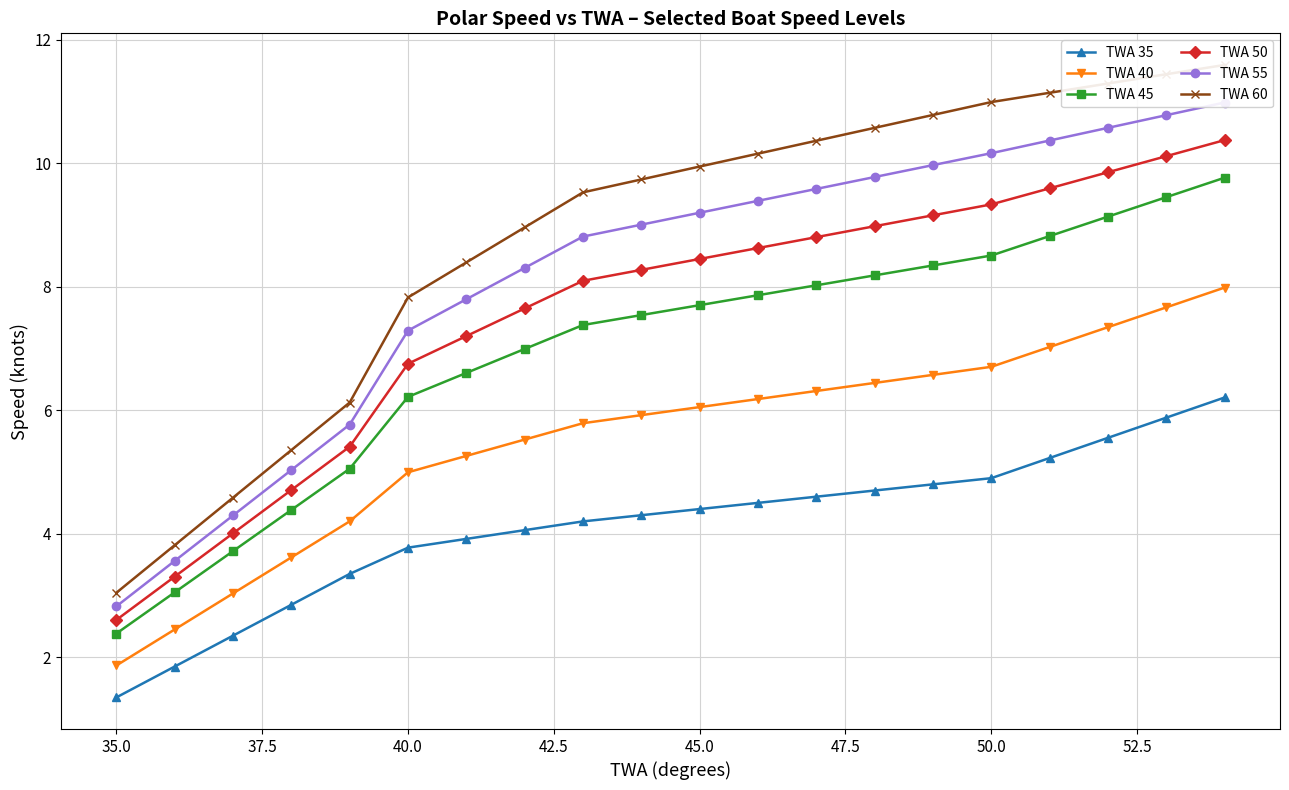

Which series has the largest total across all categories?

TWA 60